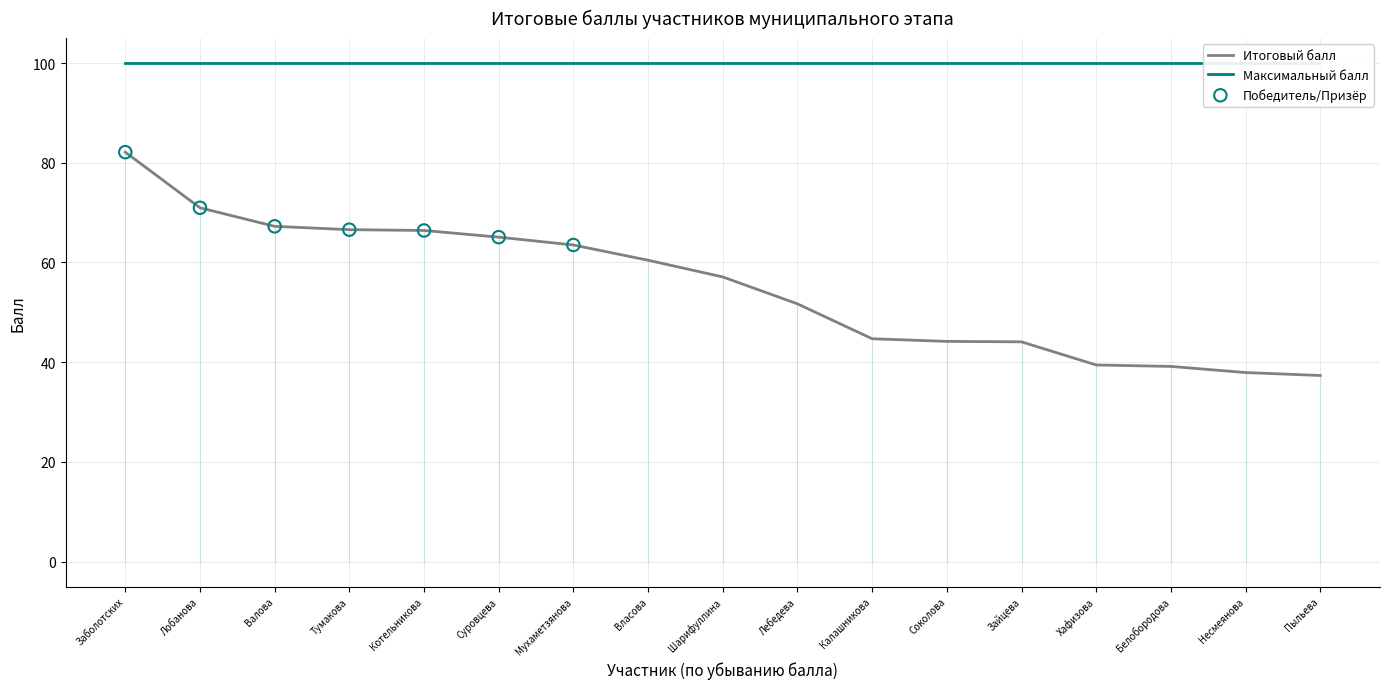

The value of Итоговый балл at Лобанова is 71.0. True or false?

True